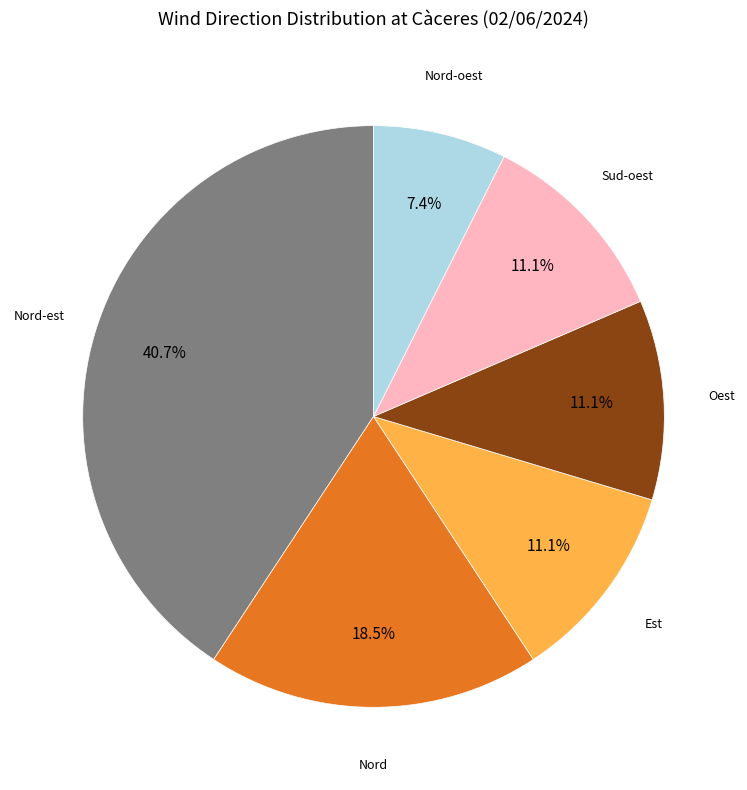

Count the number of slices in the pie.

6